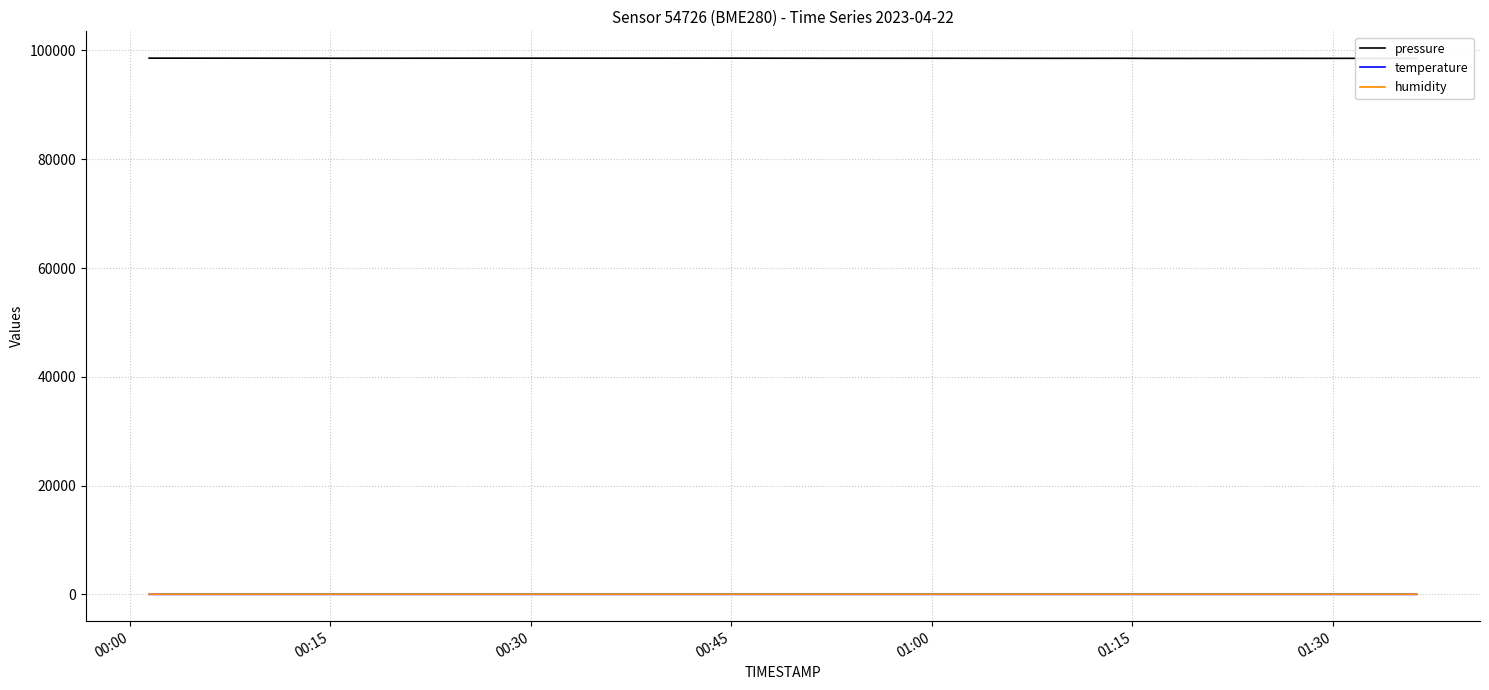

Which series has the largest total across all categories?

pressure